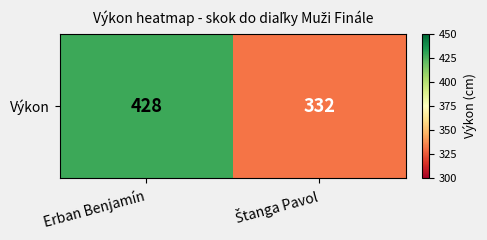

Reading left to right, extract all data points from this chart.

428	332